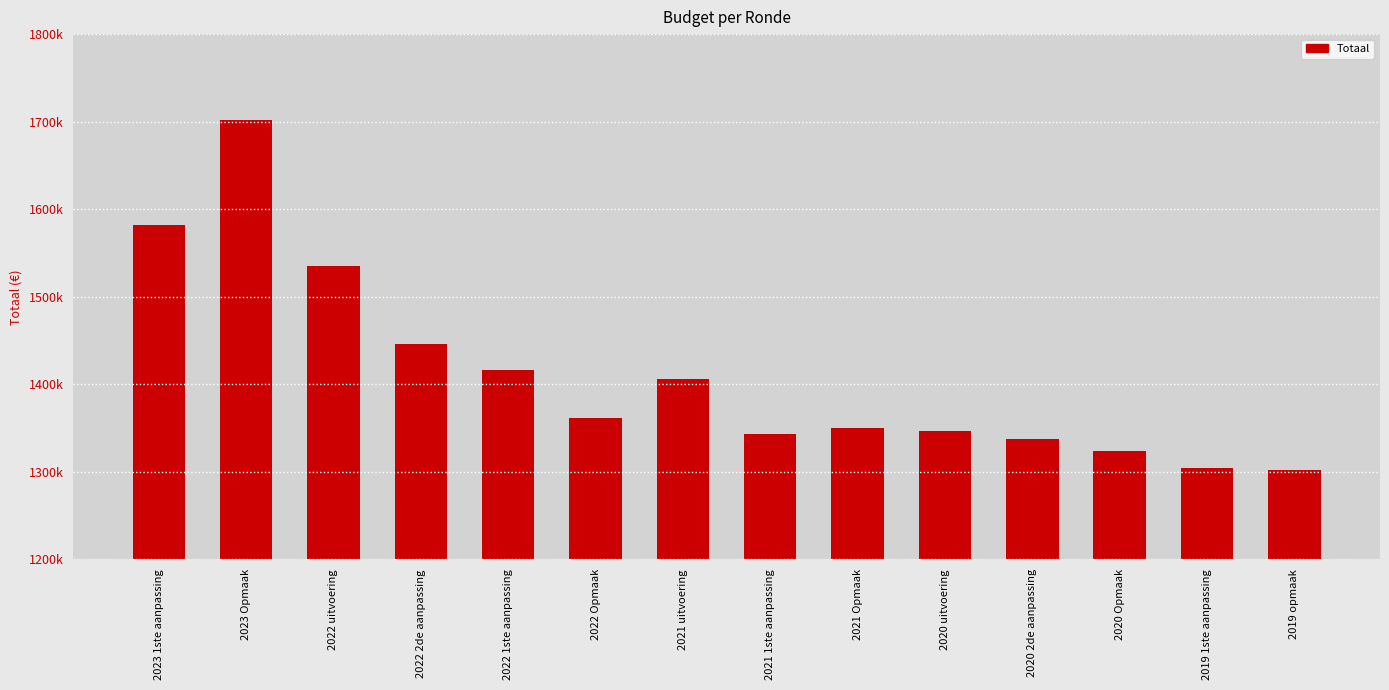

Reading left to right, list all the values displayed in this chart.

1581536	1701512	1534593	1446238	1416238	1361883	1406491	1343412	1350444	1346598	1337418	1323731	1304226	1301717